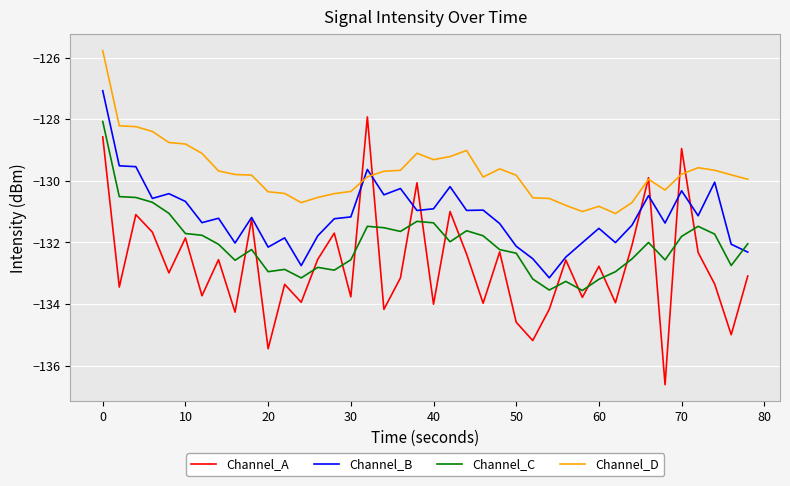

What is the greatest value displayed?

-125.8